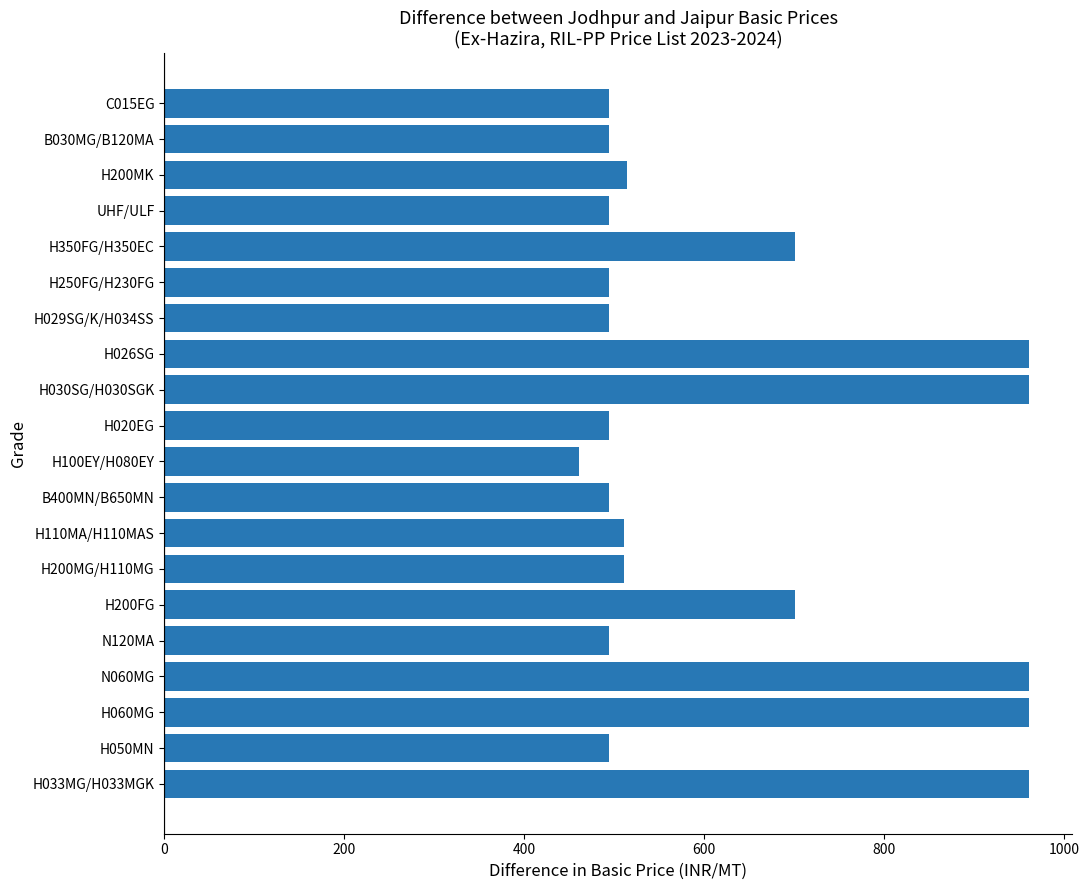

What is the minimum value shown in the chart?

461